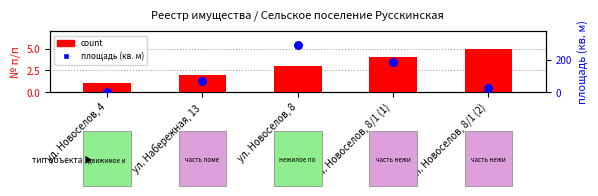

What is the total value across all series at ул. Новоселов, 8/1 (1)?

188.8